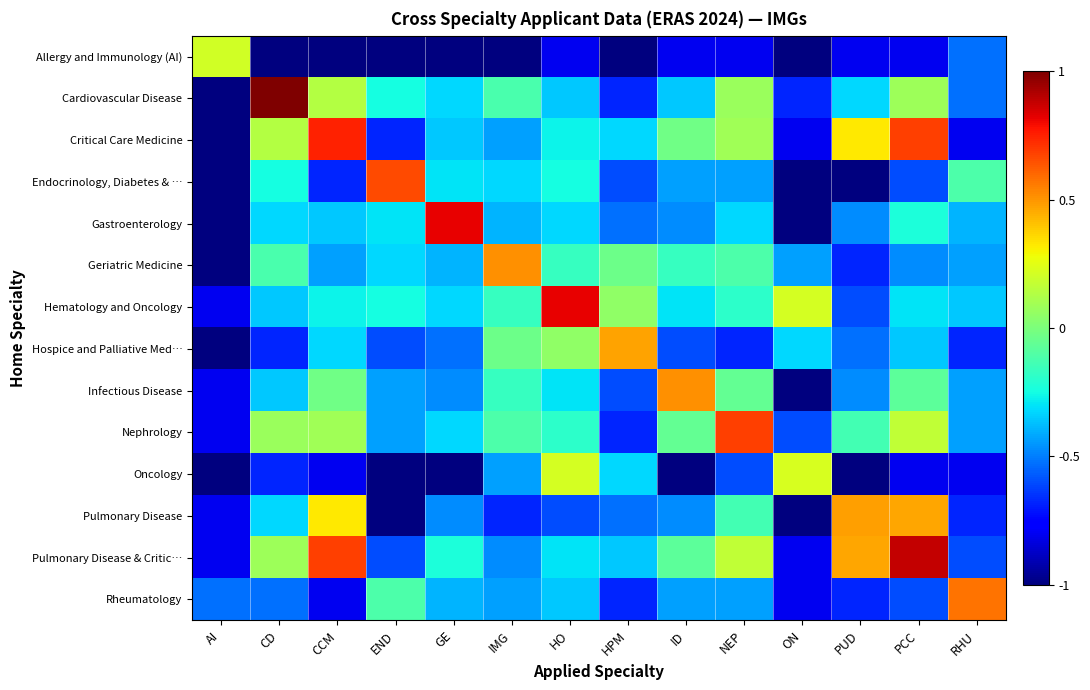

Which label corresponds to the largest value in the chart?

CD